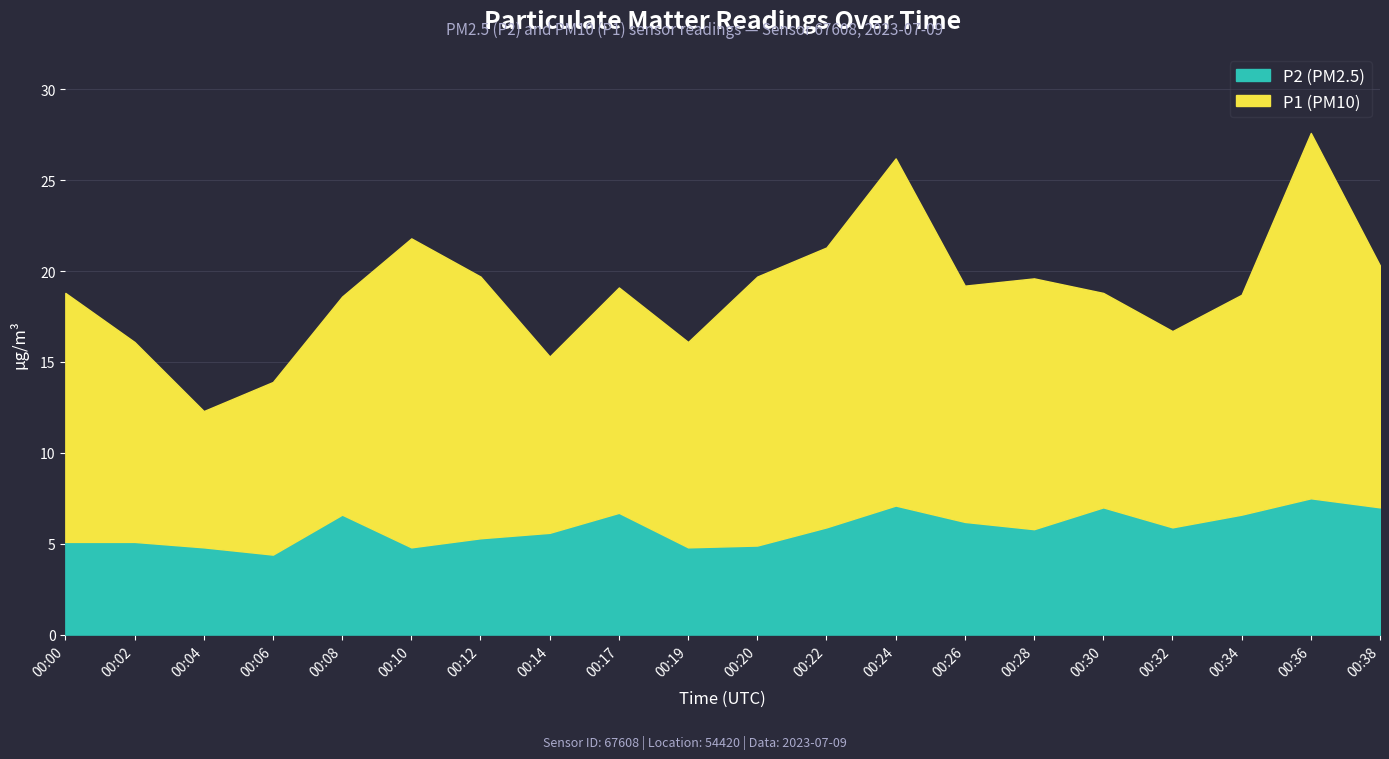

The P2 series shows 11.6 at 00:36. True or false?

False